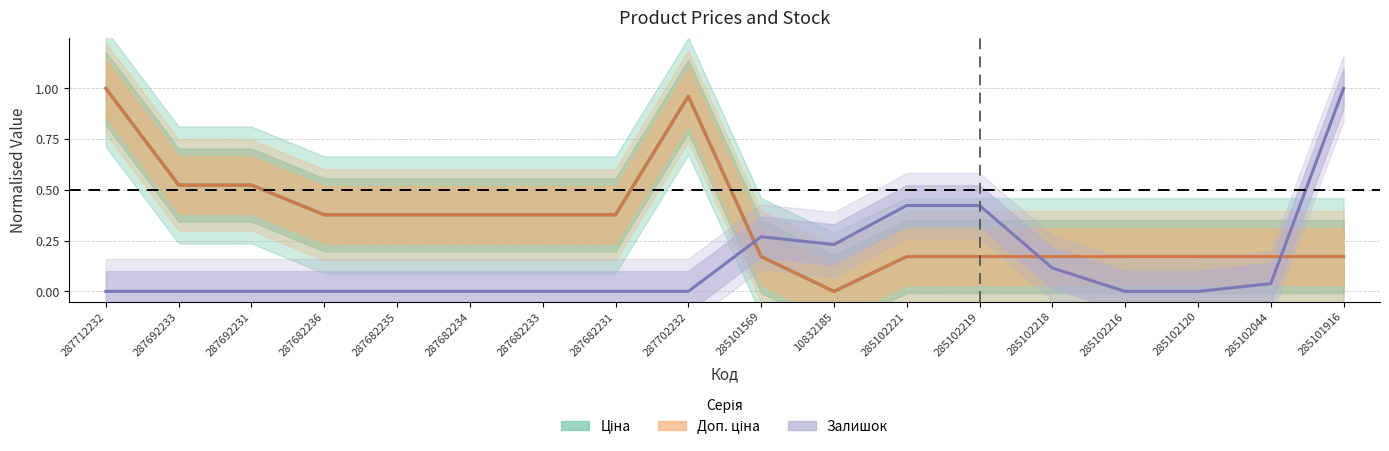

How many lines are shown in the chart?

3